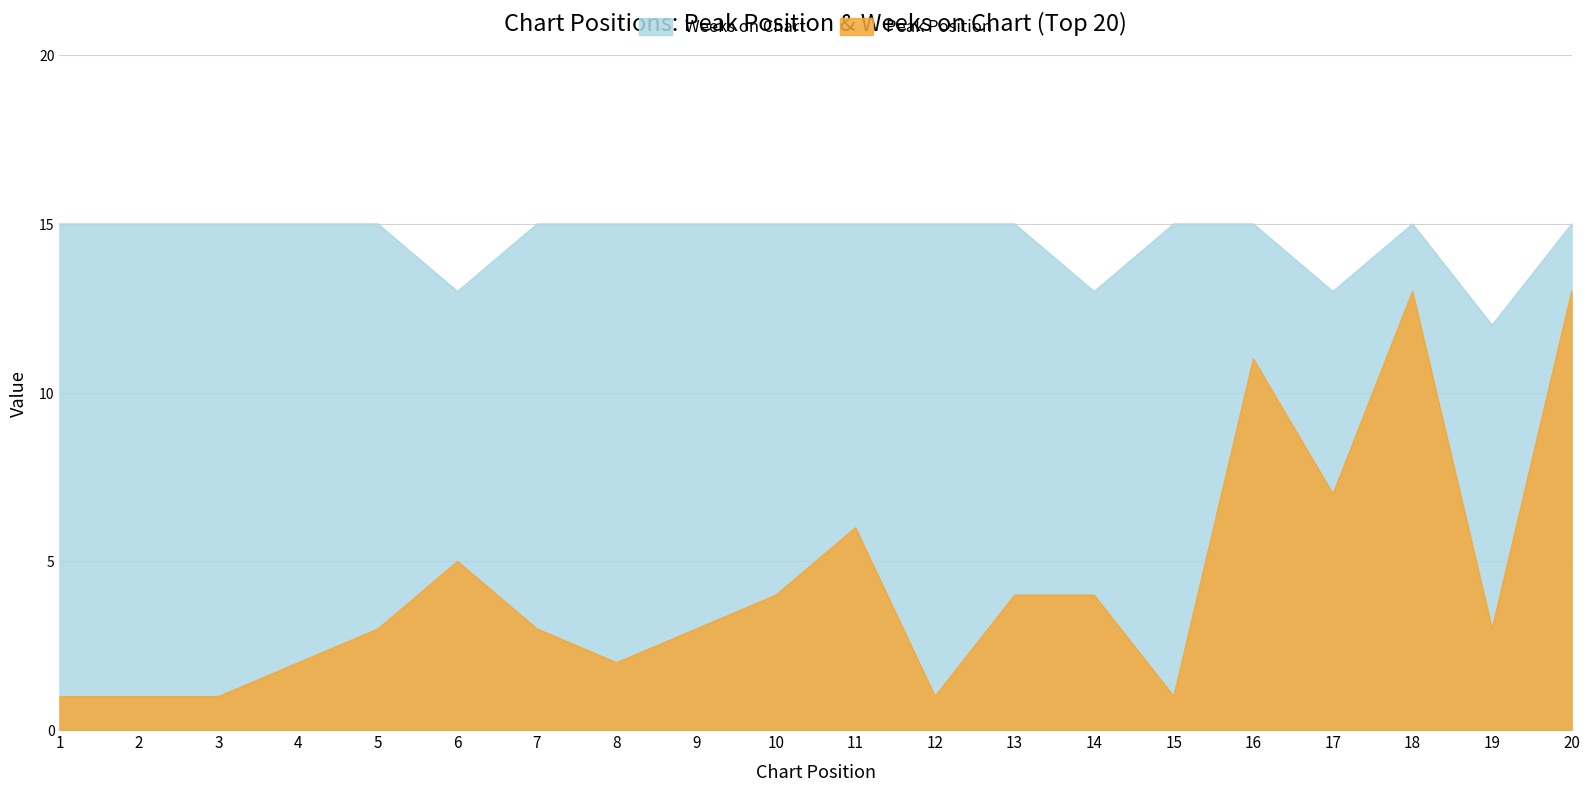

True or false: Peak Position has more than 1 points higher than both neighbors.

True